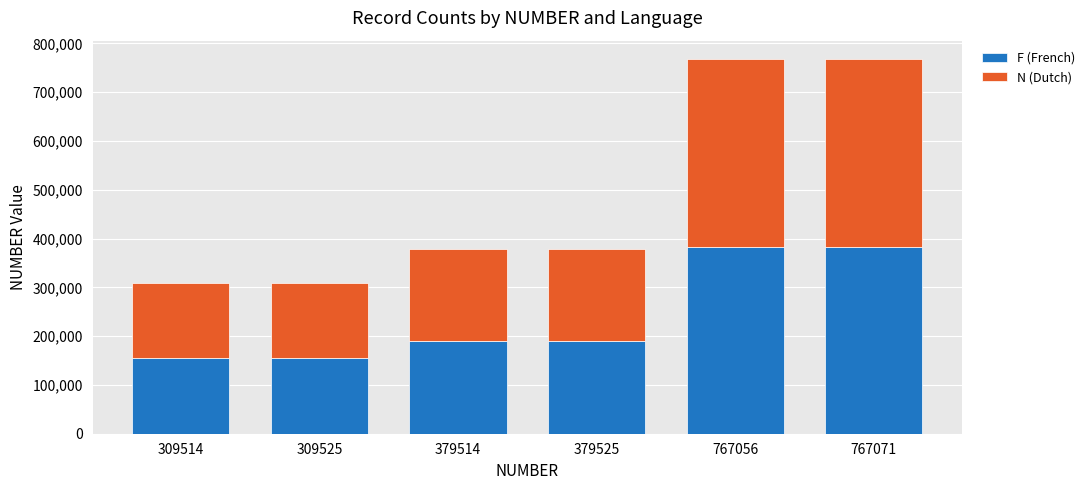

What is the total value across all series at 379514?

379514.0